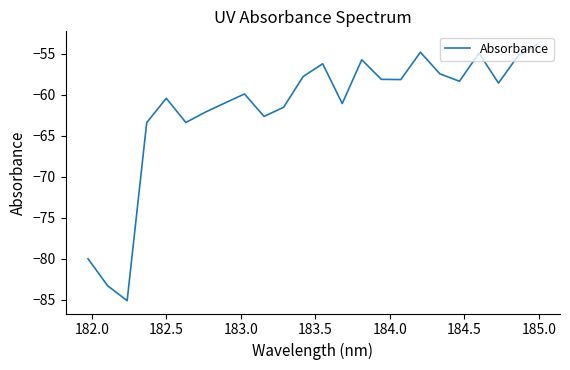

What is the minimum value shown in the chart?

-85.1